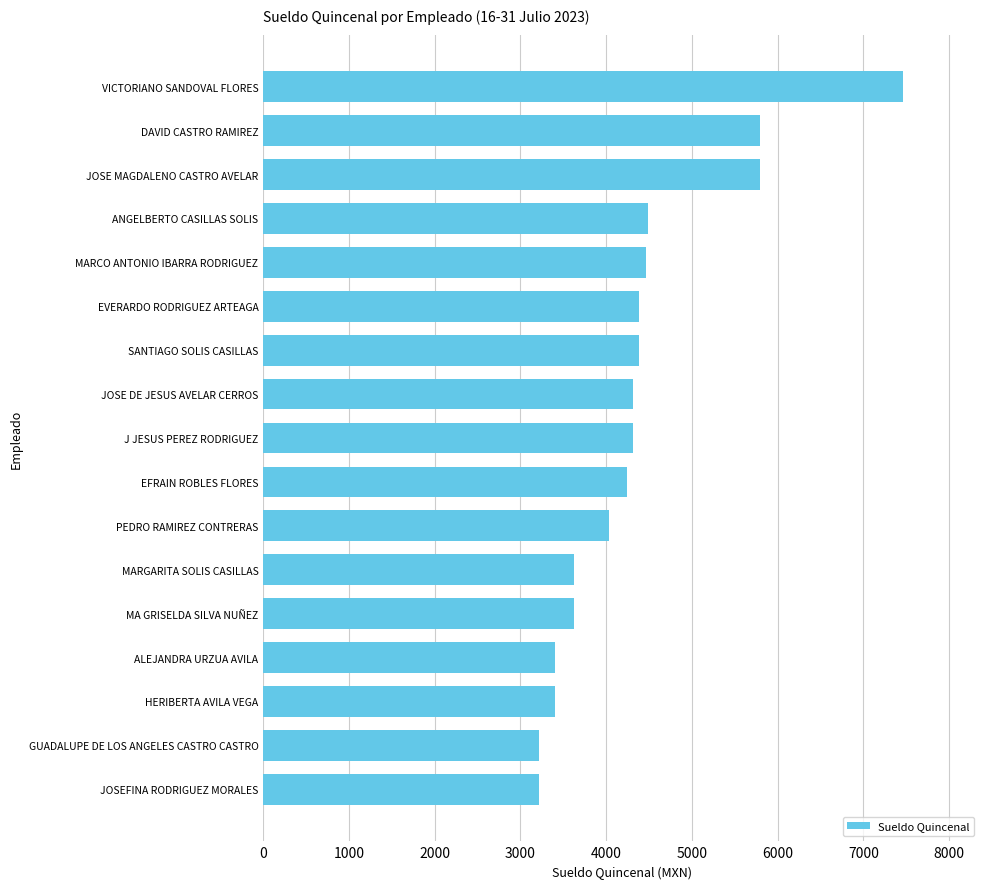

What is the sum of the values at J JESUS PEREZ RODRIGUEZ and PEDRO RAMIREZ CONTRERAS?

8345.0